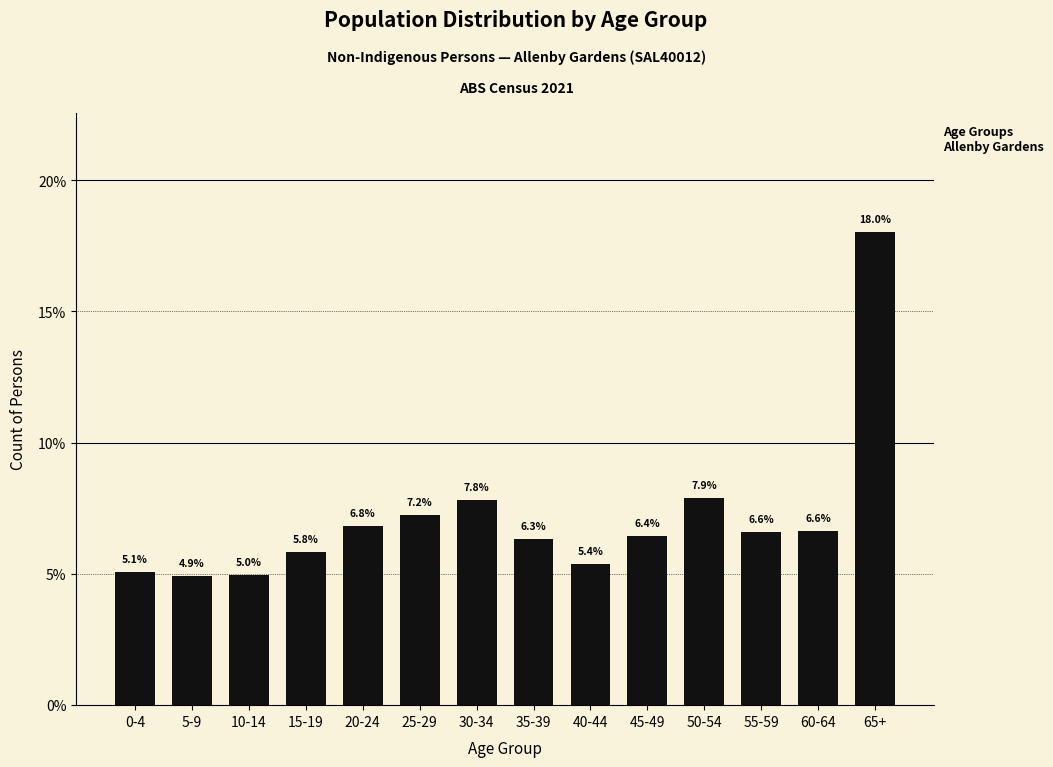

Reading left to right, what are all the values shown in this chart?

5.1	4.9	5.0	5.8	6.8	7.2	7.8	6.3	5.4	6.4	7.9	6.6	6.6	18.0